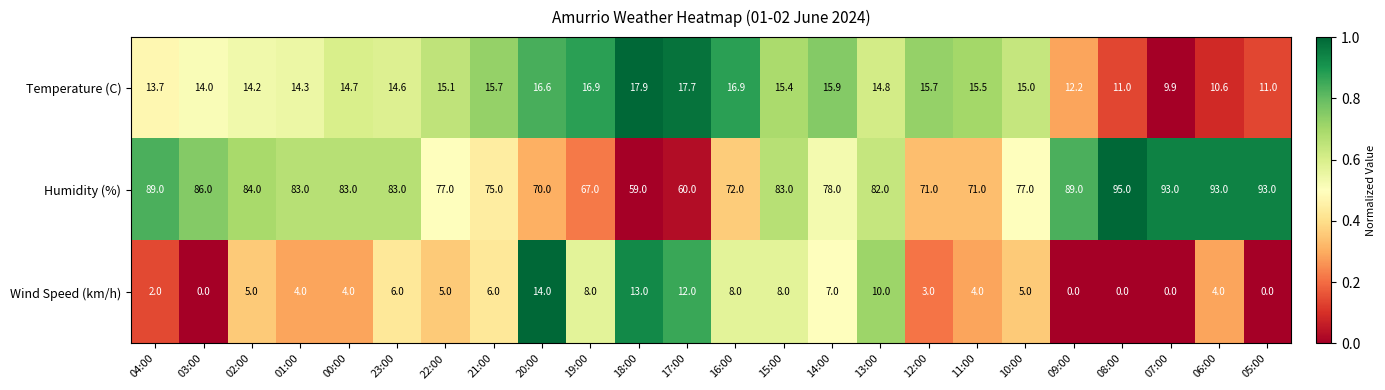

At which category is the sum across all series the highest?

06:00